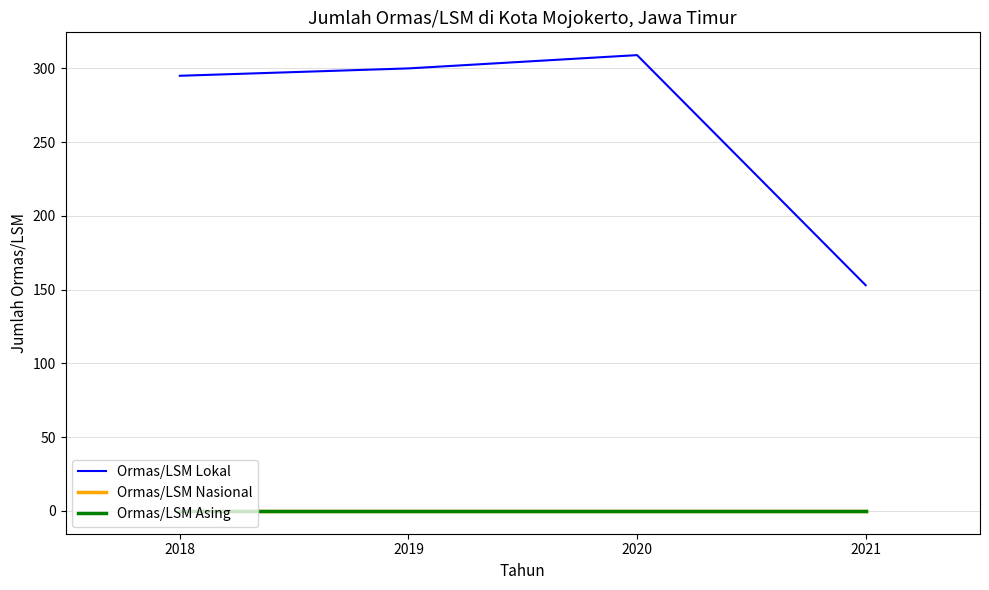

Is this an area chart (filled region under the line)?

No